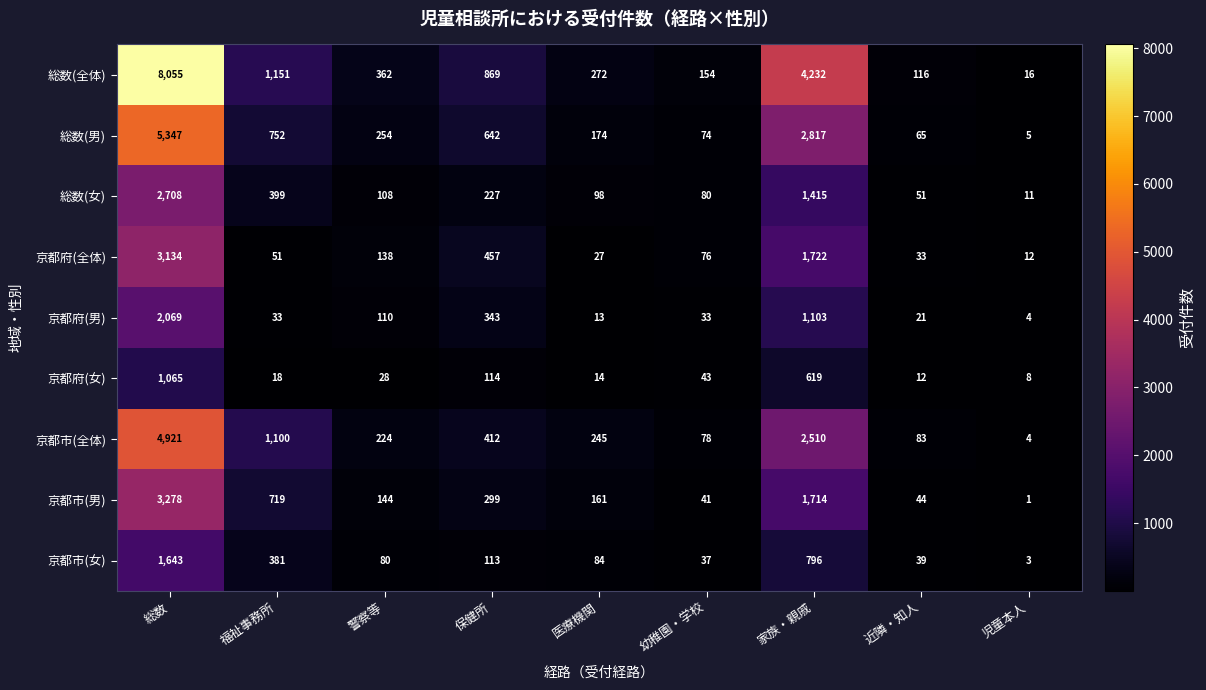

Between 福祉事務所 and 警察等, which series saw the biggest shift?

京都市(全体)